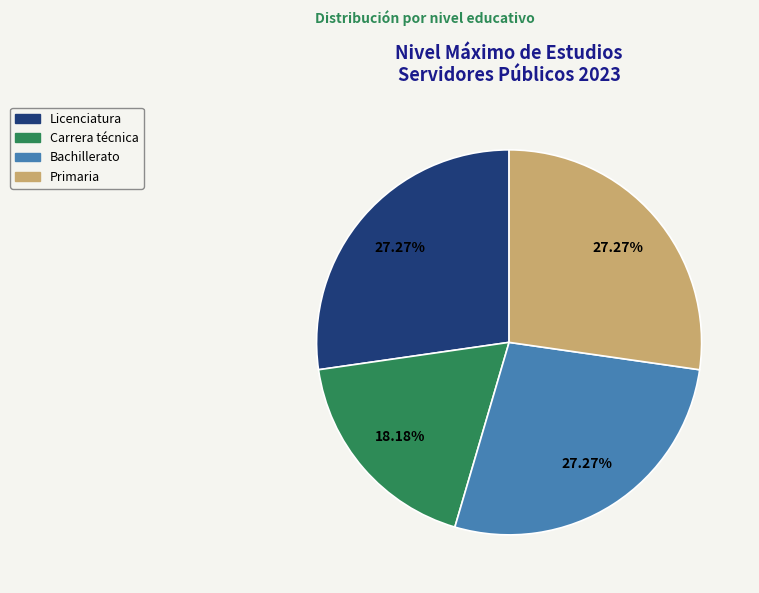

How many slices are in this pie chart?

4